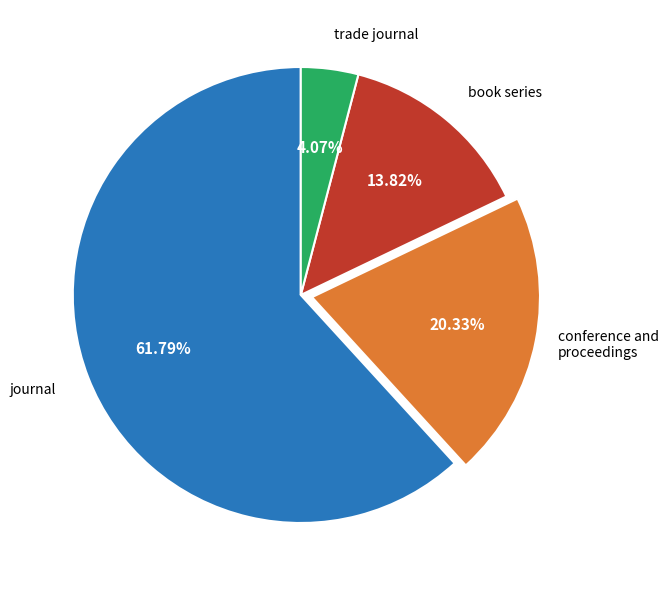

What is the total percentage of journal and trade journal?

65.9%